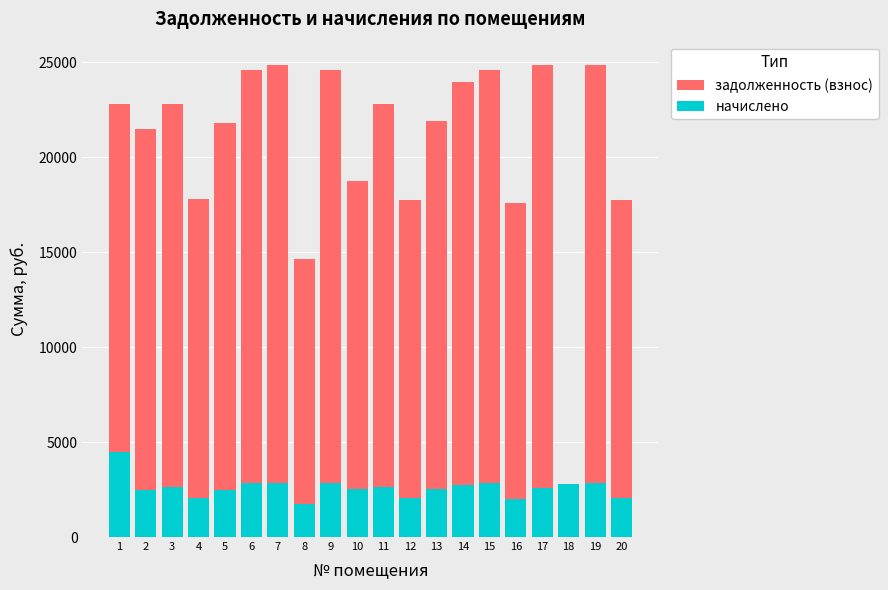

Between 15 and 10, which is larger?

15